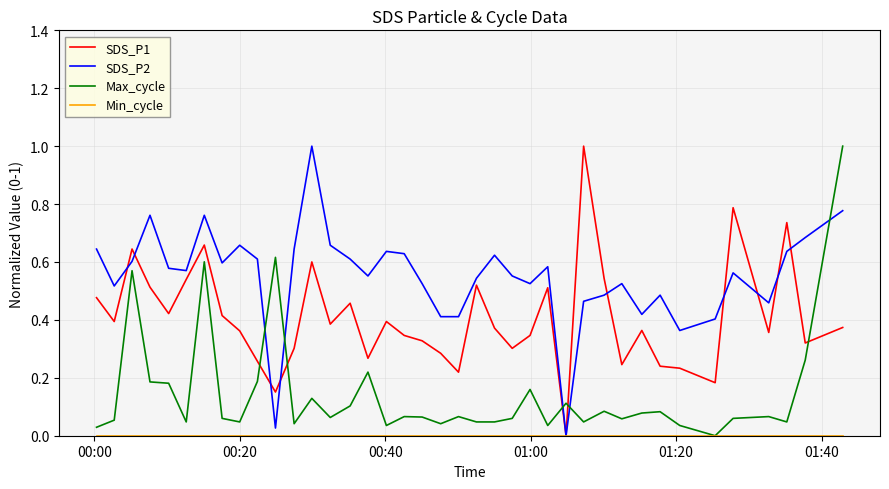

What is the maximum value for Max_cycle?

1.0